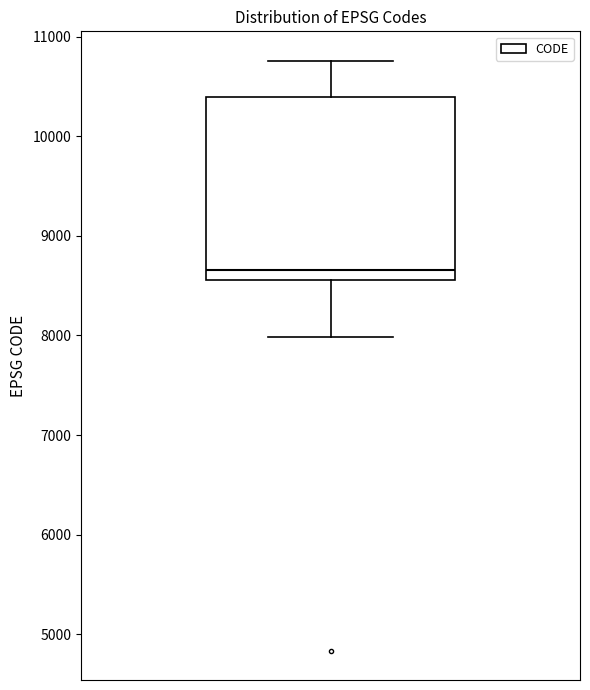

Read this box plot against the y-axis: the position of the median line, the range covered by the box, and the ends of both whiskers. The values are not printed on the chart, so give them approximately, as read against the axis.

median 8700, box 8600 to 10400, whiskers 8000 to 10800